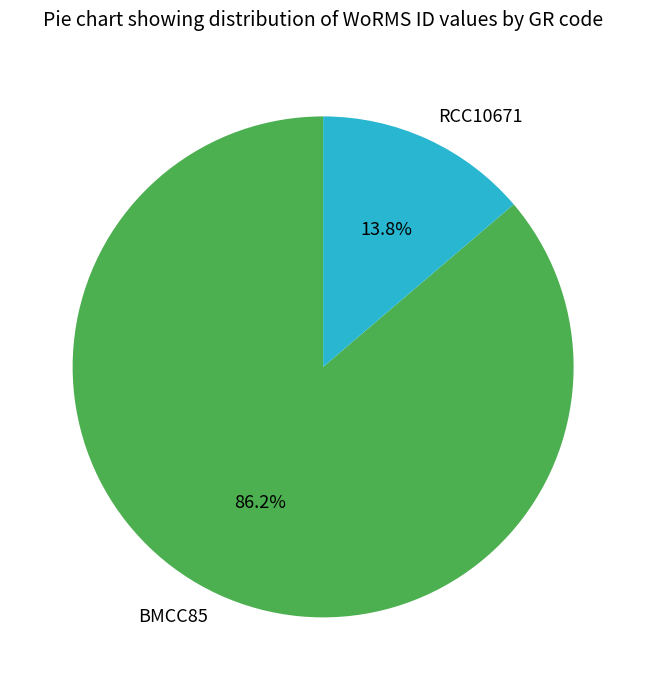

How much of the chart is everything except BMCC85?

13.8%